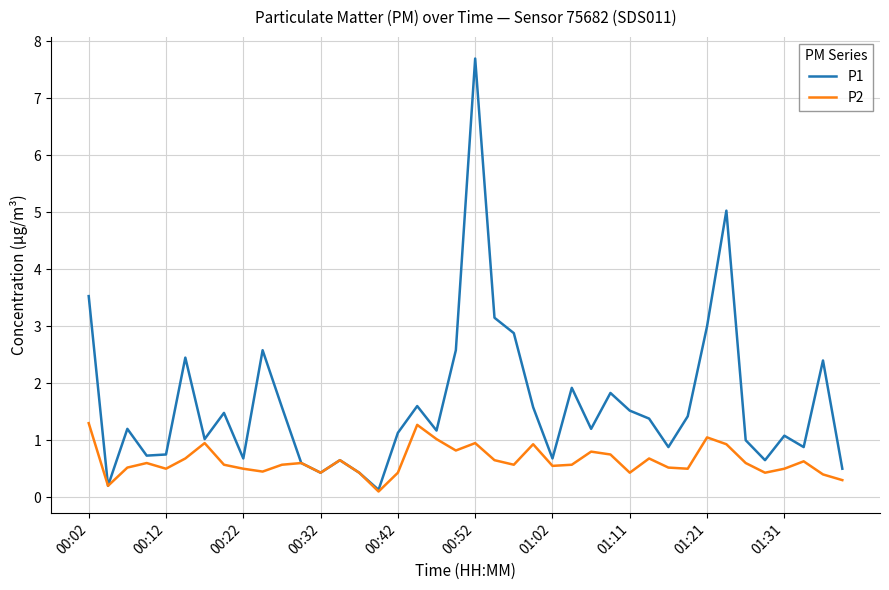

Which series has the widest spread of values?

P1